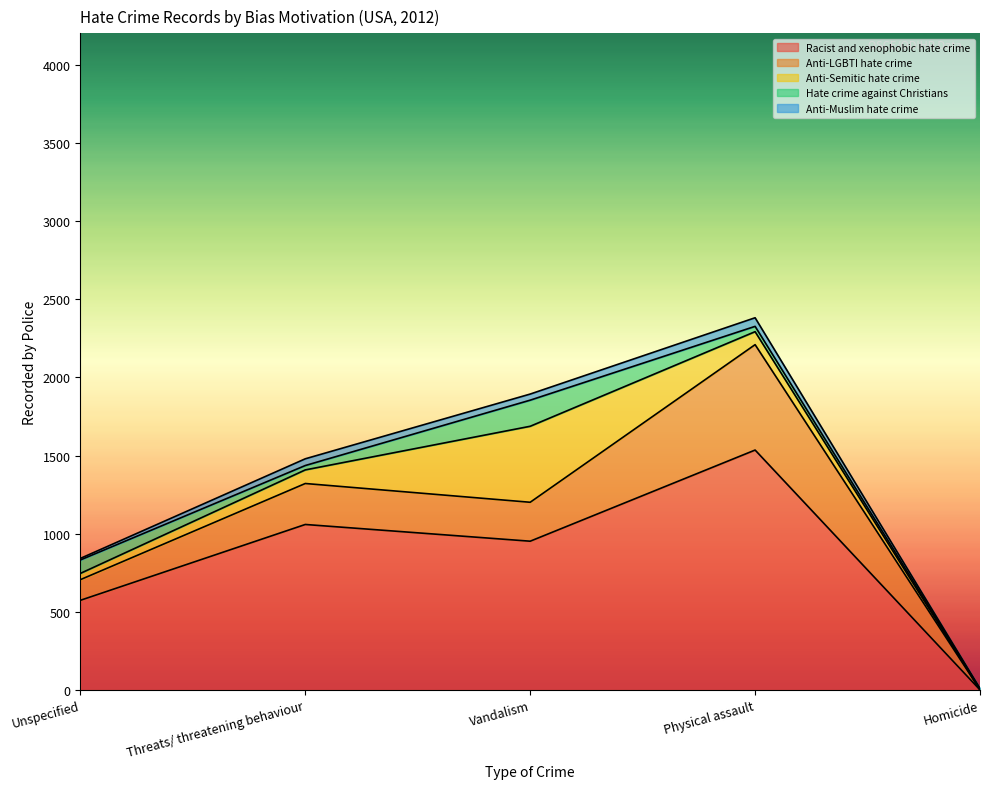

The value of Anti-Muslim hate crime at Unspecified is 10. True or false?

True